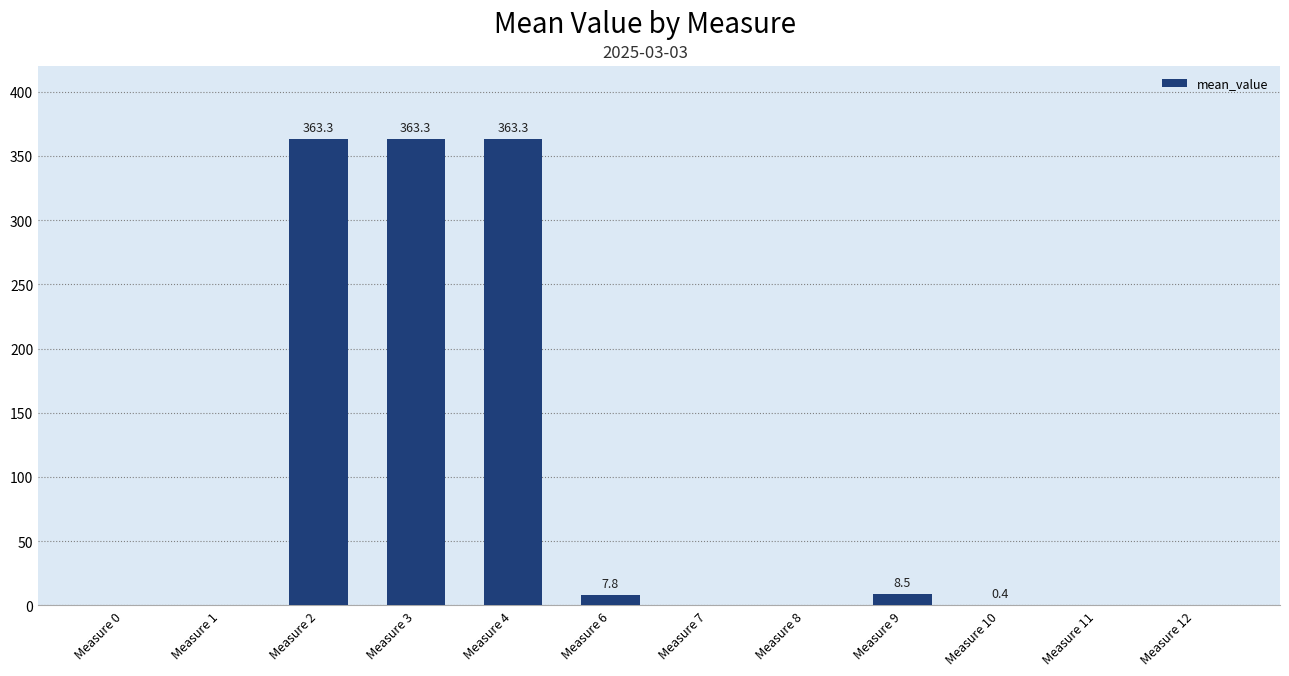

Are the bars horizontal?

No